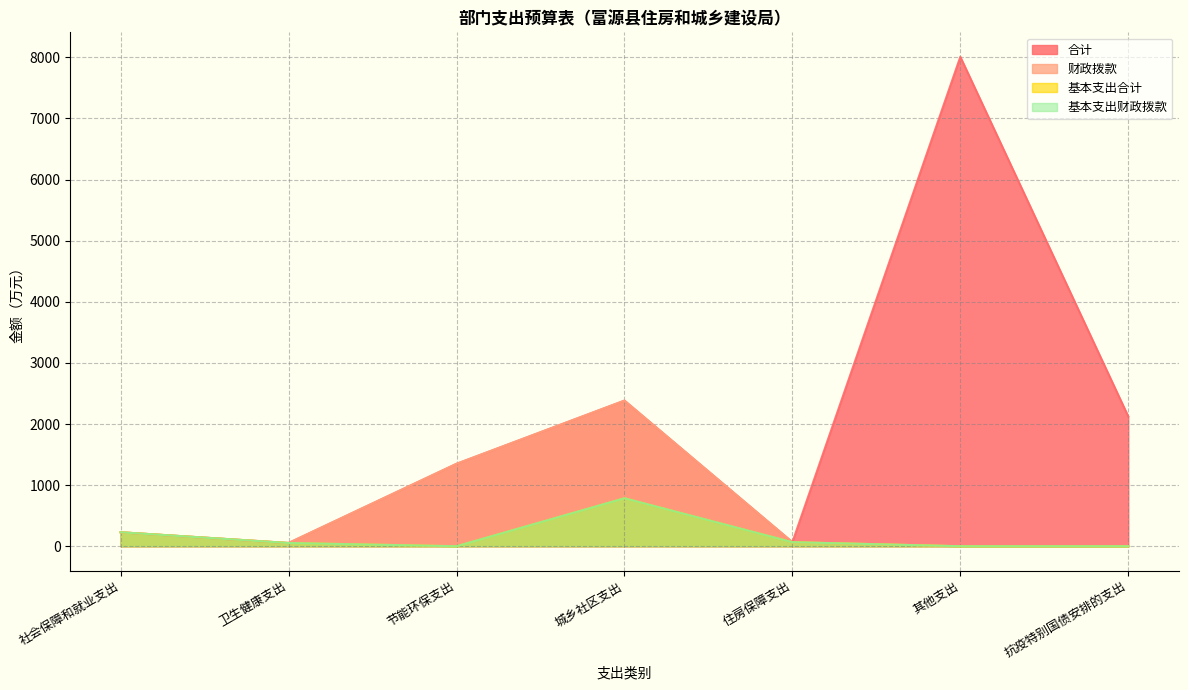

True or false: 合计 and 基本支出财政拨款 intersect in this chart.

False